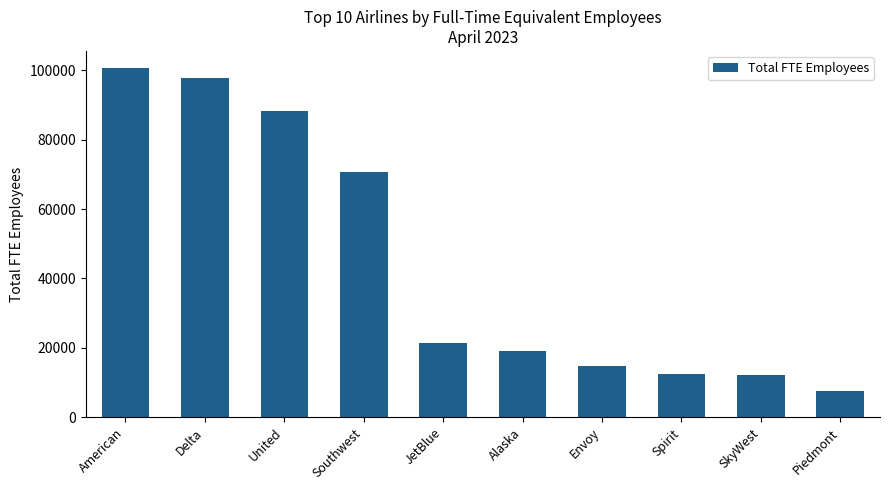

What is the average value?

44422.6